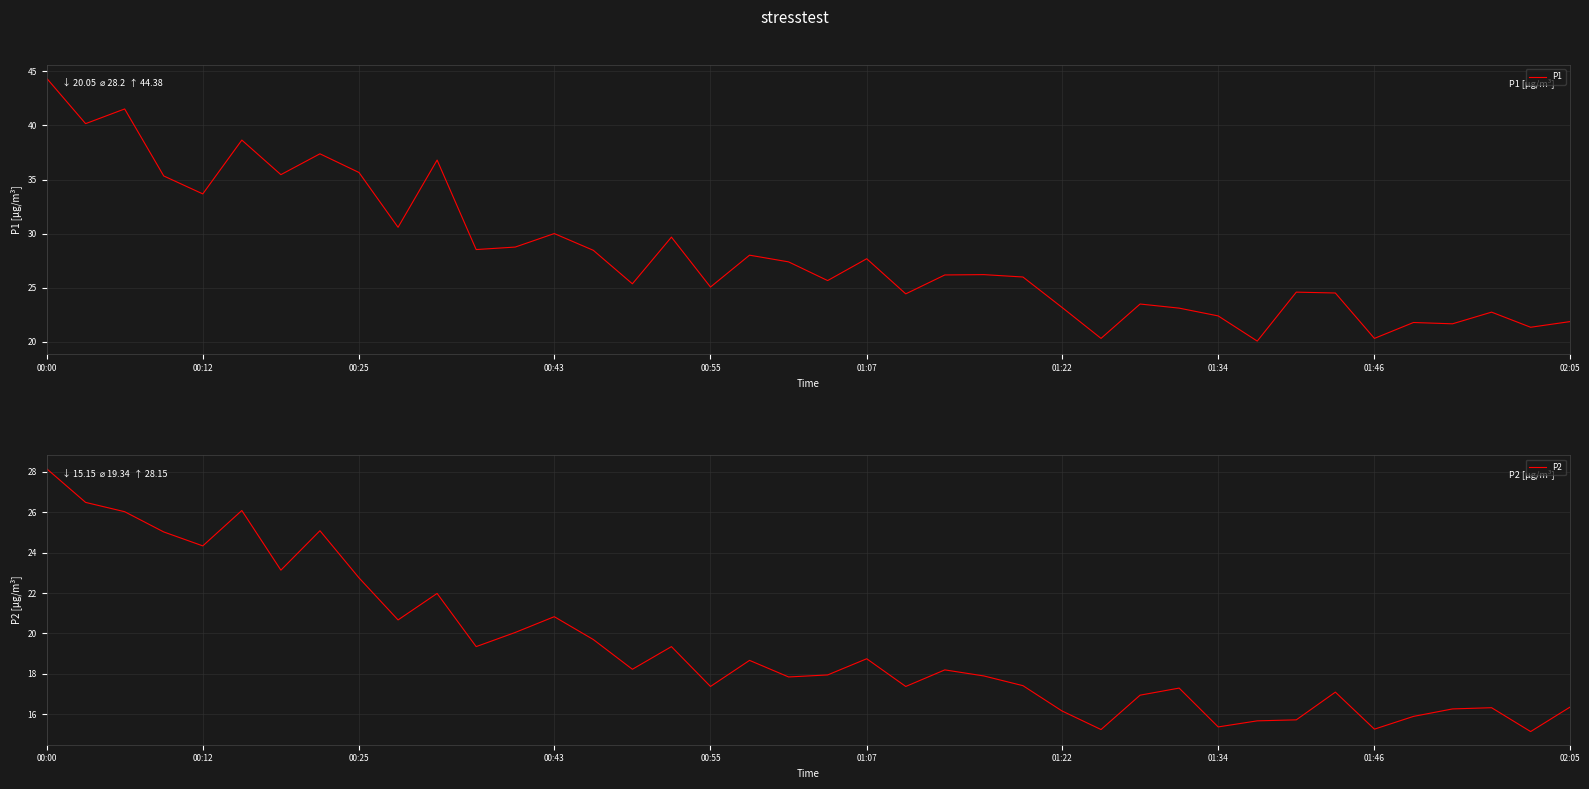

How many interior local peaks does the P1 series have?

13